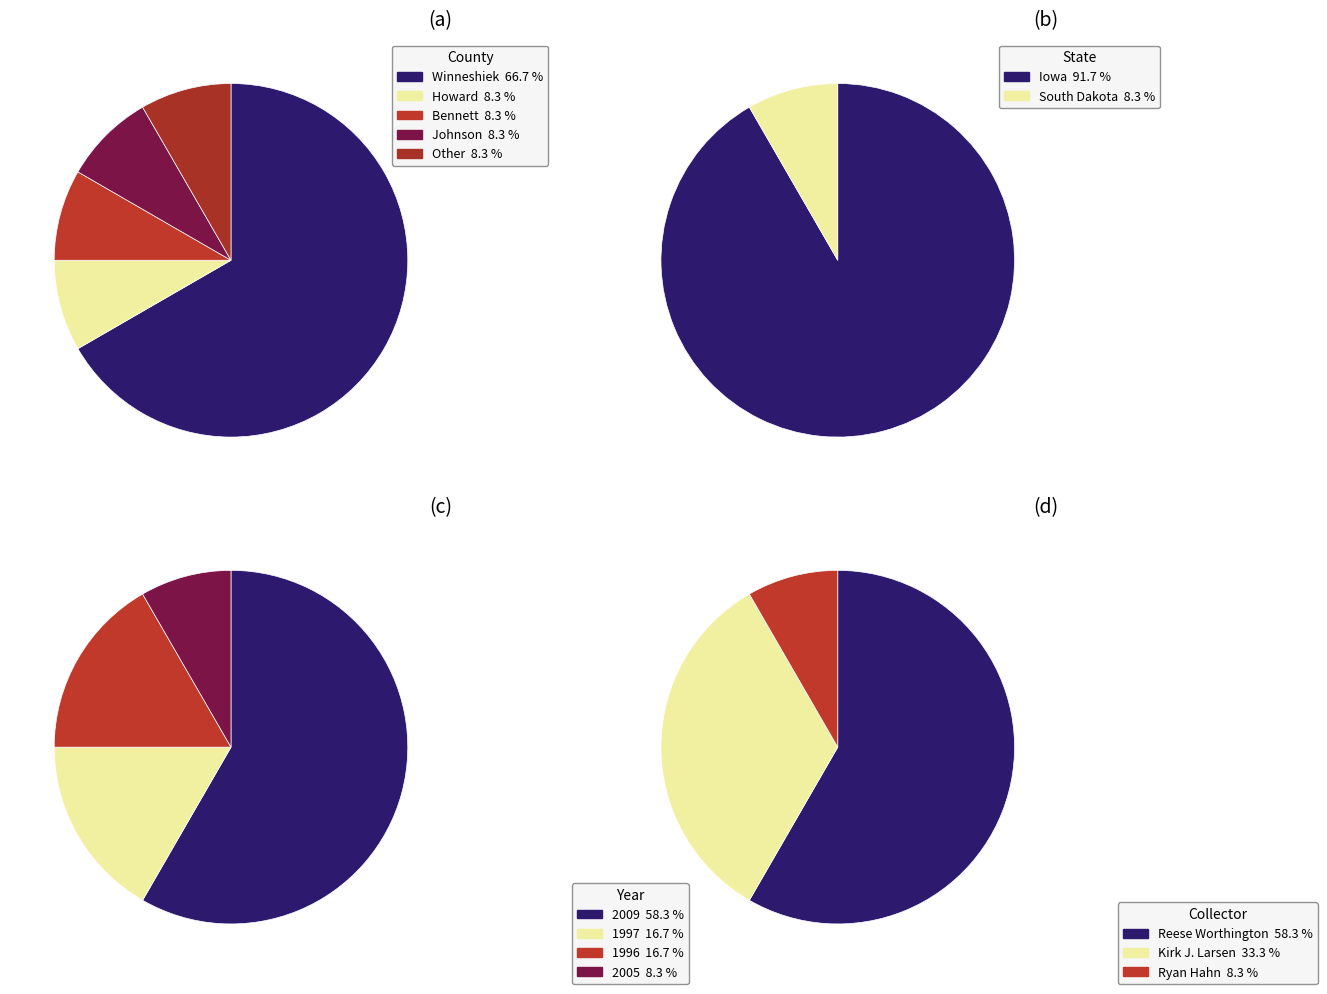

Rank the categories by value from lowest to highest.

Howard, Bennett, Johnson, Other, Winneshiek